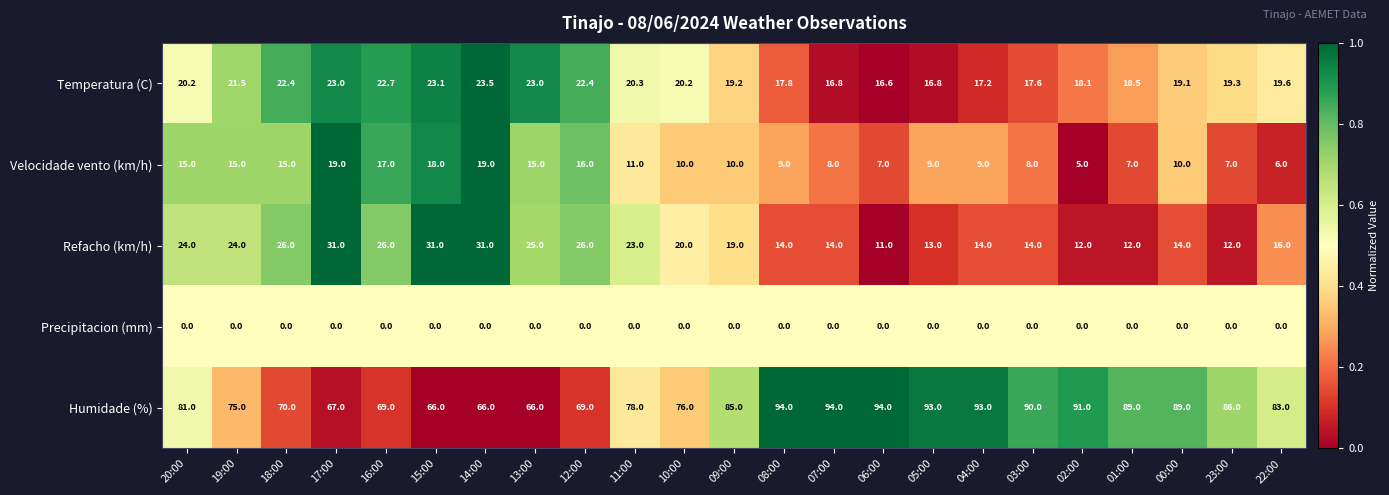

What is the difference between the highest and lowest values at 03:00?

90.0